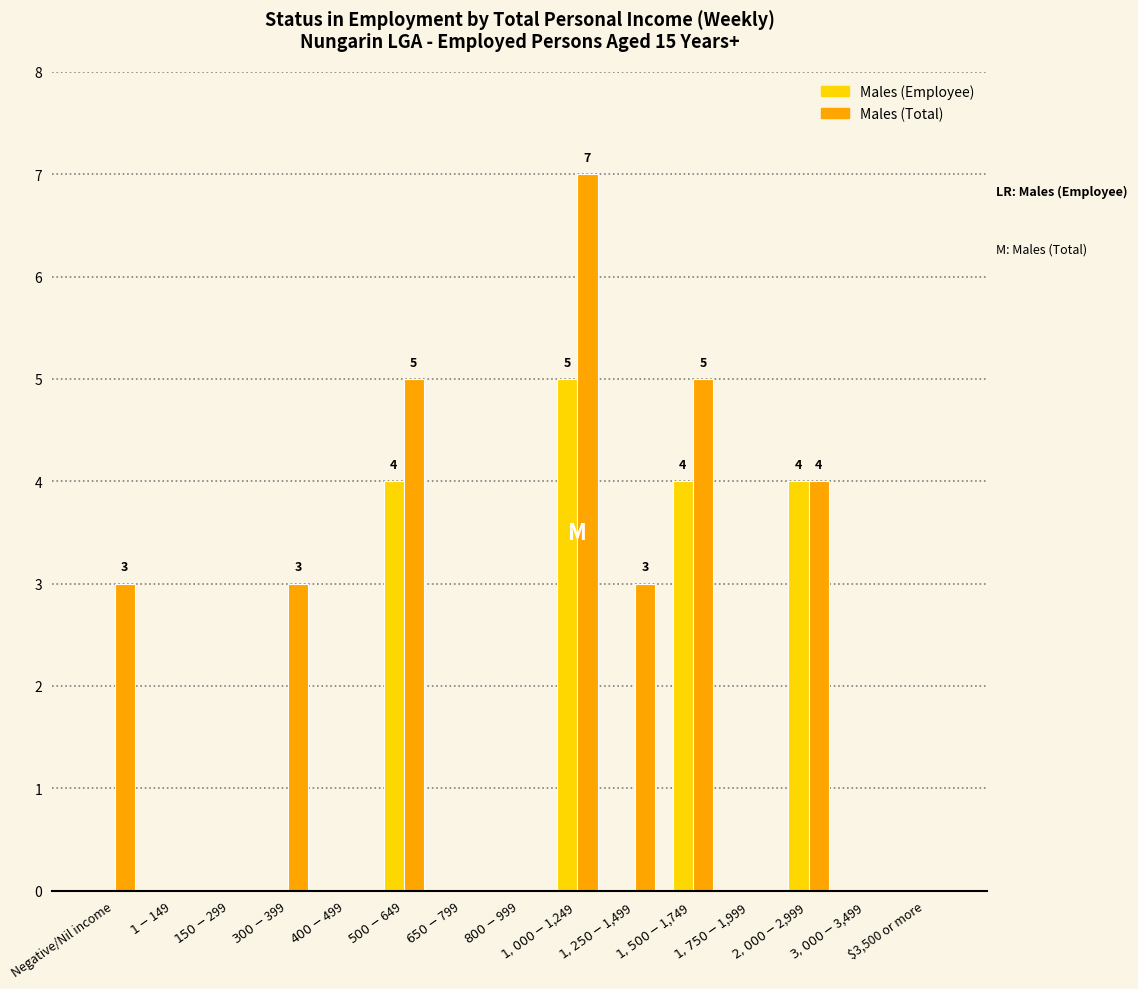

Which series has the largest total across all categories?

Males (Total)